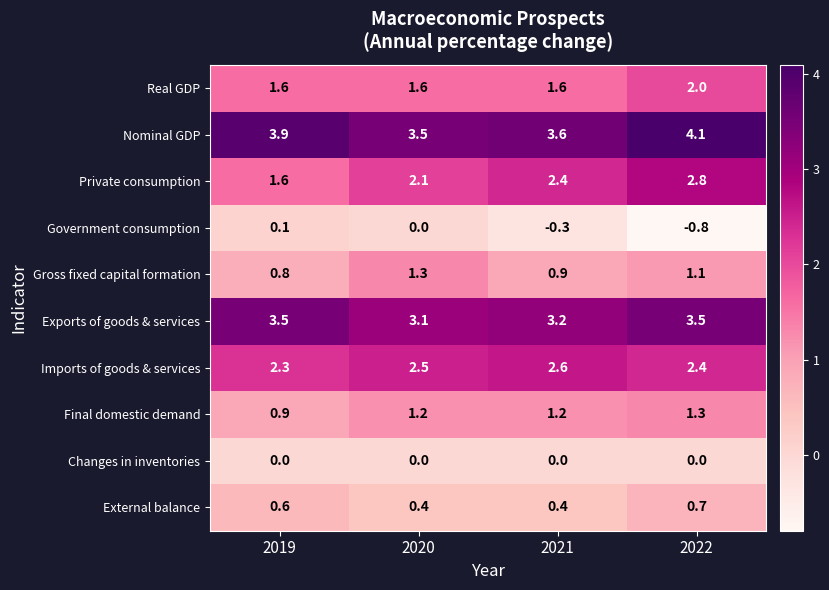

At which category is the sum across all series the highest?

2022